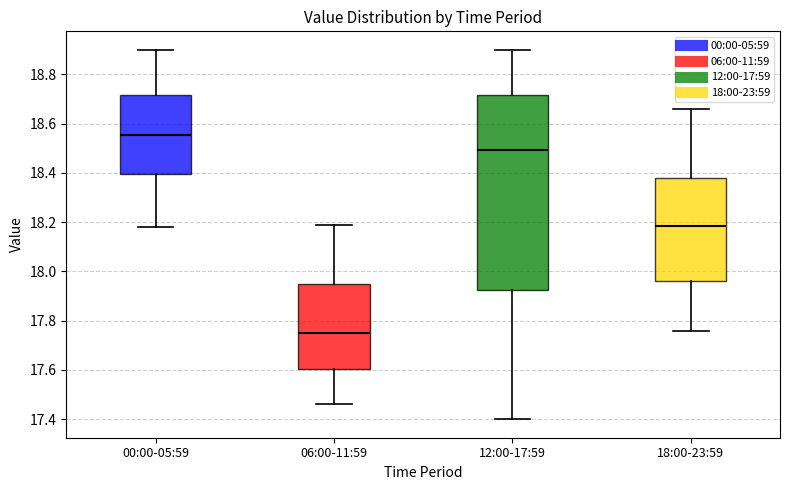

Reading left to right, read every box against the y-axis: the position of its median line, the range the box covers, and the ends of its whiskers. The values are not printed on the chart, so give them approximately, as read against the axis.

00:00-05:59: median 18.56, box 18.40 to 18.72, whiskers 18.18 to 18.90
06:00-11:59: median 17.76, box 17.60 to 17.94, whiskers 17.46 to 18.20
12:00-17:59: median 18.50, box 17.92 to 18.72, whiskers 17.40 to 18.90
18:00-23:59: median 18.18, box 17.96 to 18.38, whiskers 17.76 to 18.66